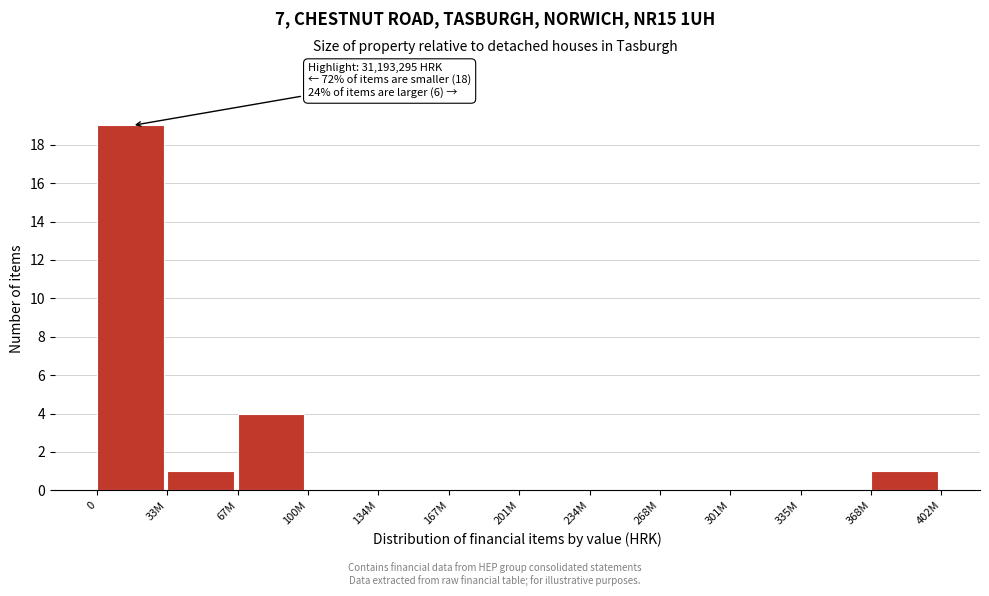

Reading left to right, transcribe all the data shown in this chart.

0=19	33M=1	67M=4	100M=0	134M=0	167M=0	201M=0	234M=0	268M=0	301M=0	335M=0	368M=1